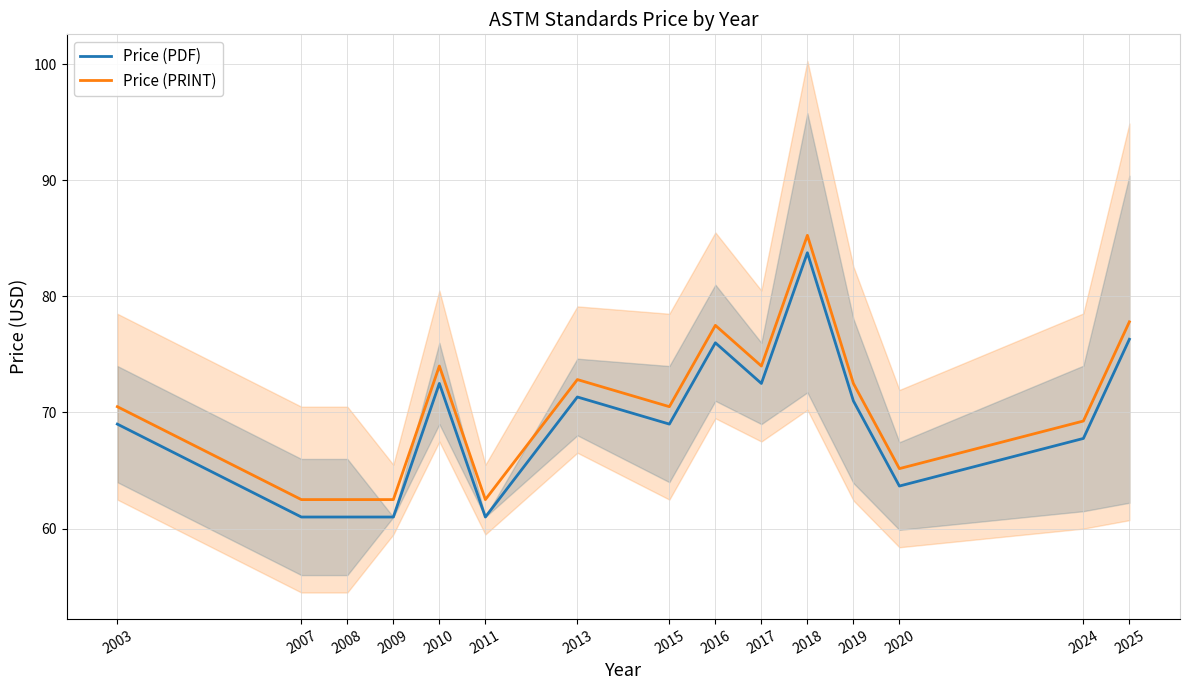

At which category does Price (PDF) reach its first local valley?

2011